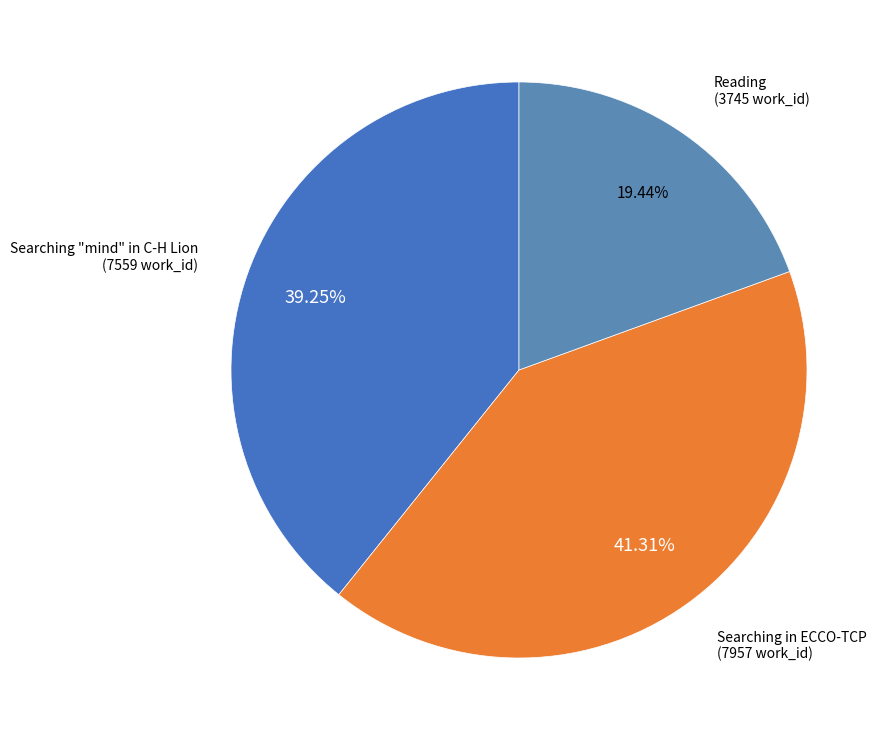

How many segments does this pie chart have?

3